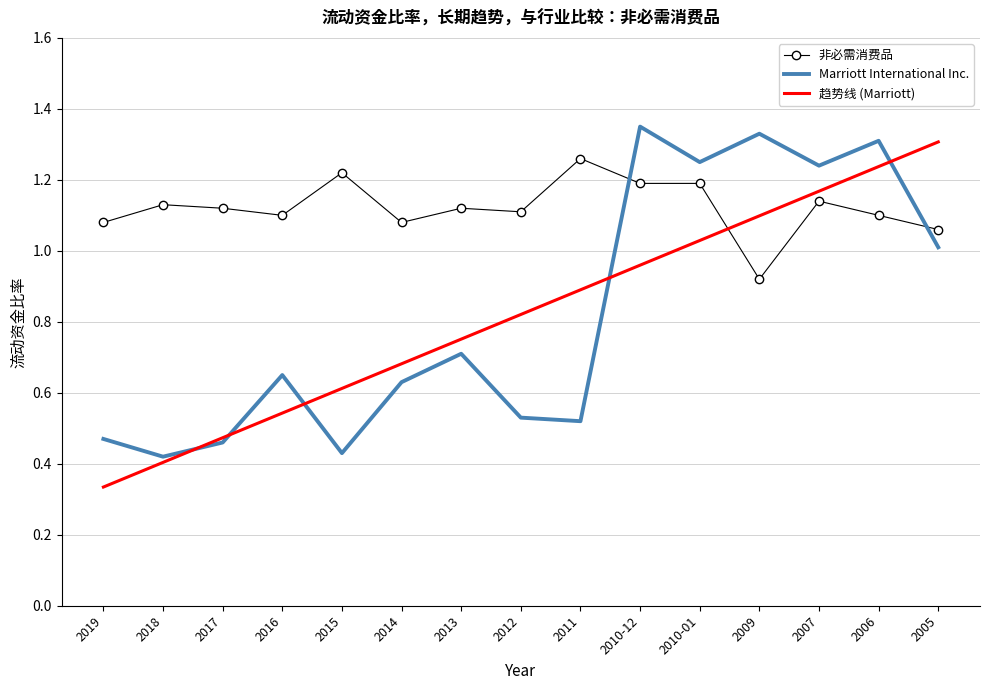

After their last crossing, which series has the higher values: 趋势线 (Marriott) or Marriott International Inc.?

趋势线 (Marriott)